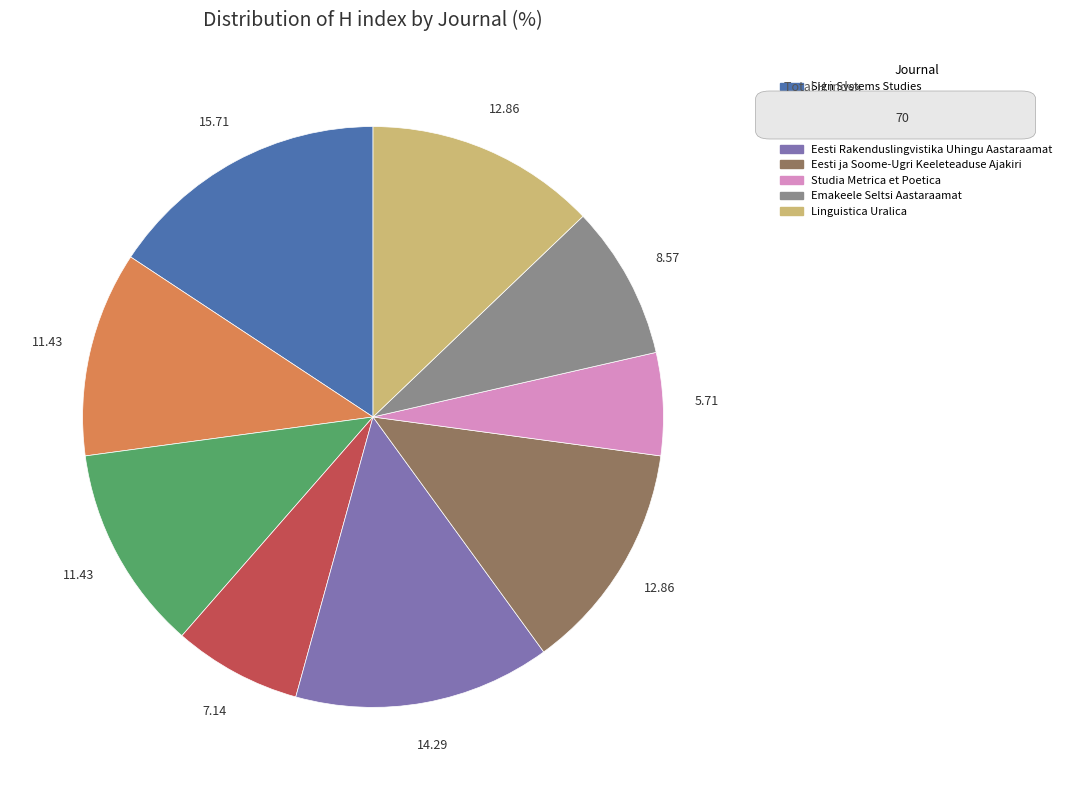

Which has a higher value, Eesti ja Soome-Ugri Keeleteaduse Ajakiri or Studia Metrica et Poetica?

Eesti ja Soome-Ugri Keeleteaduse Ajakiri